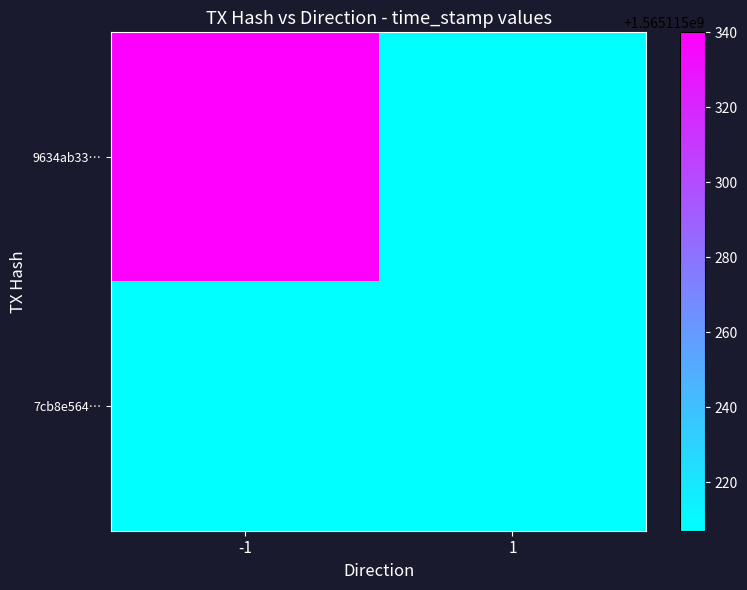

How many series are shown in this chart?

2